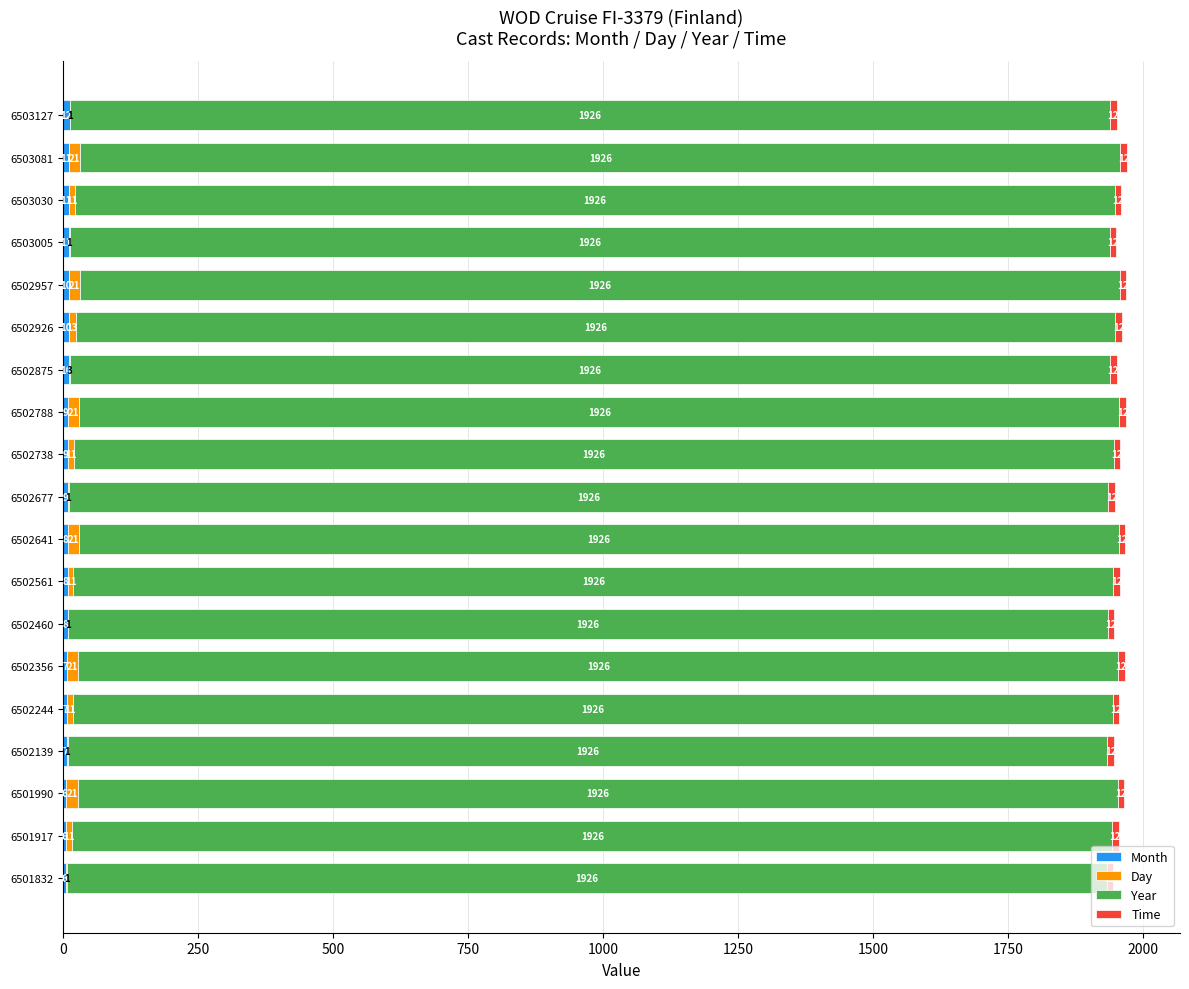

At which category is the sum across all series the highest?

6503081